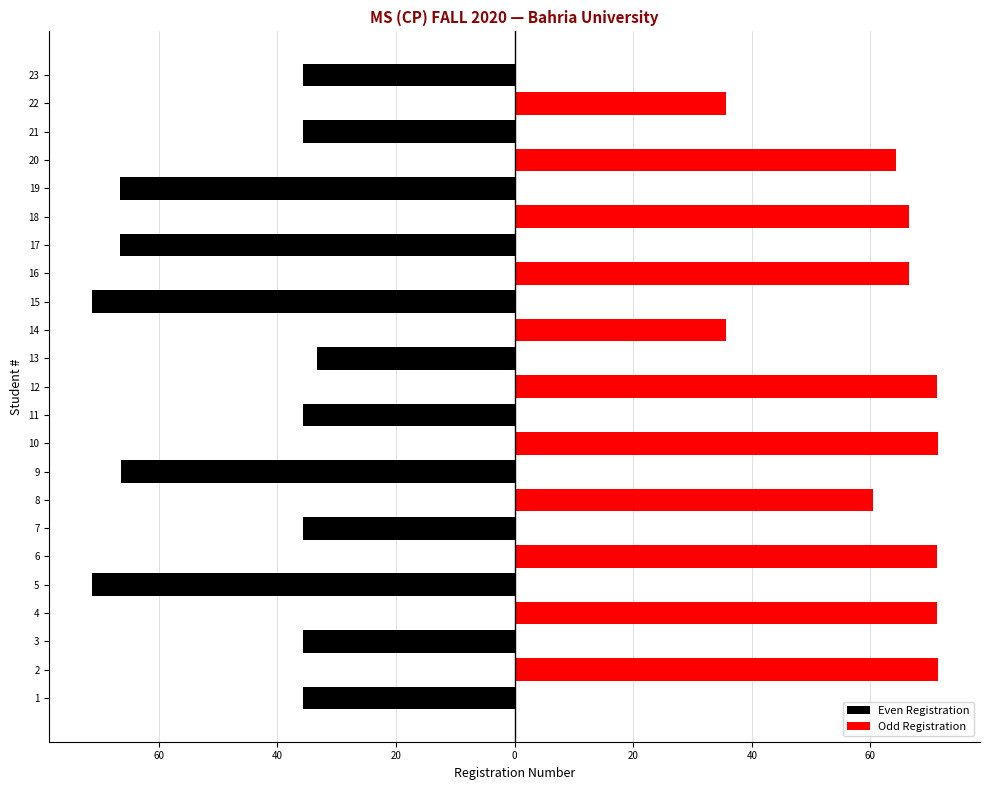

Between 8 and 15, which series saw the biggest shift?

Even Registration